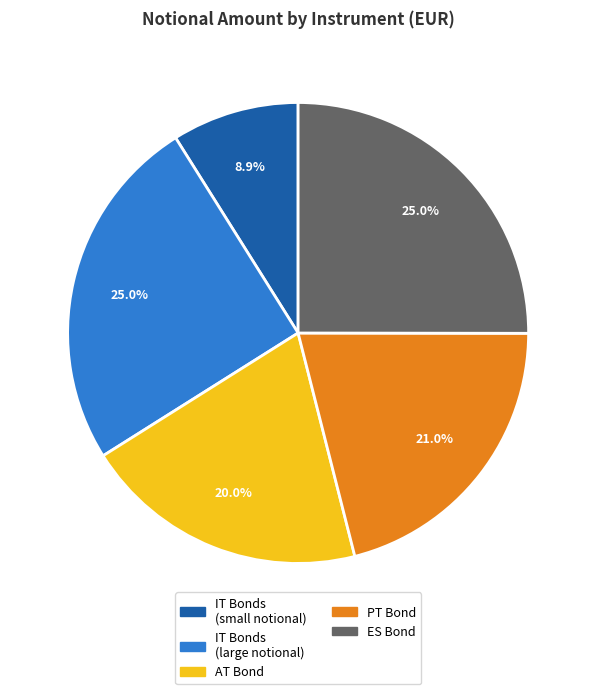

Is there any slice that represents more than half of the pie?

No